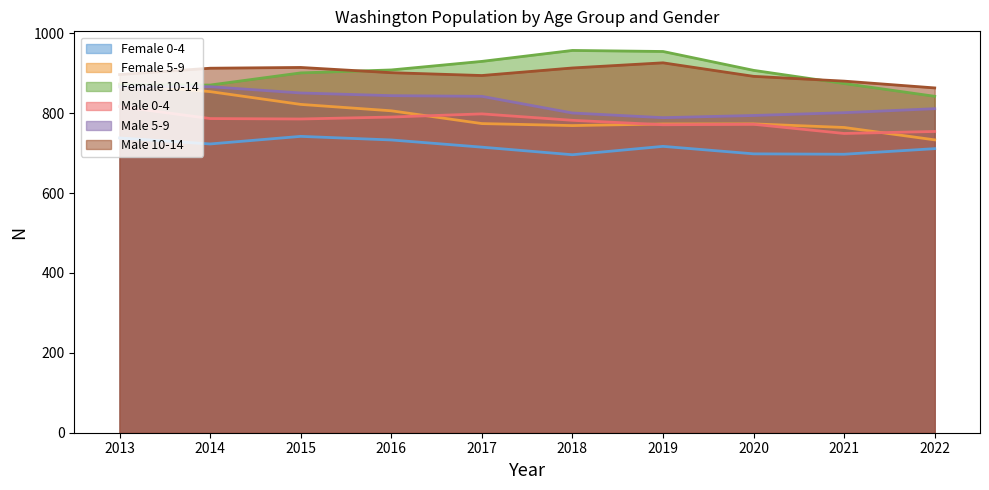

At 2018, list the series in order from smallest to largest.

Female 0-4, Female 5-9, Male 0-4, Male 5-9, Male 10-14, Female 10-14